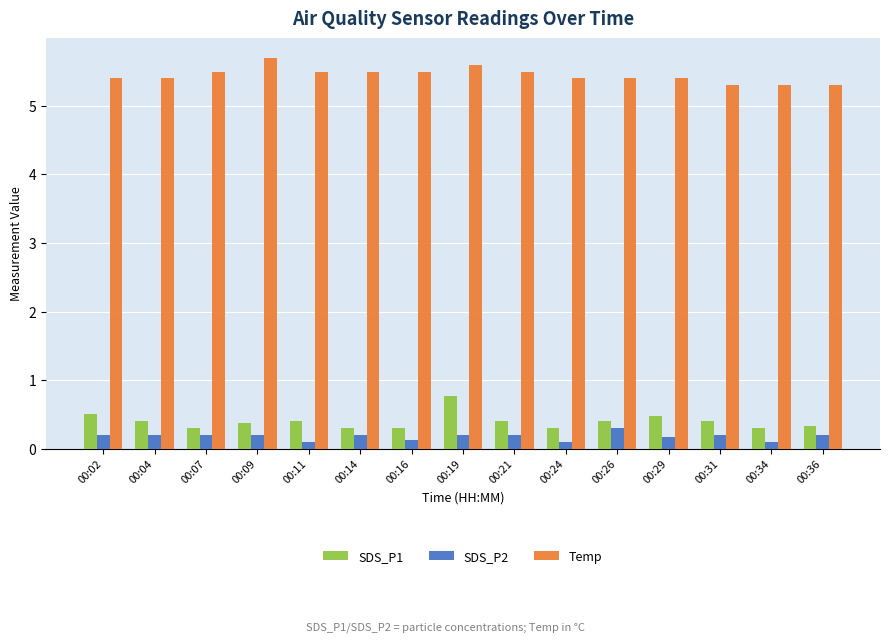

Count the SDS_P1 values in the range 0 to 1.

15